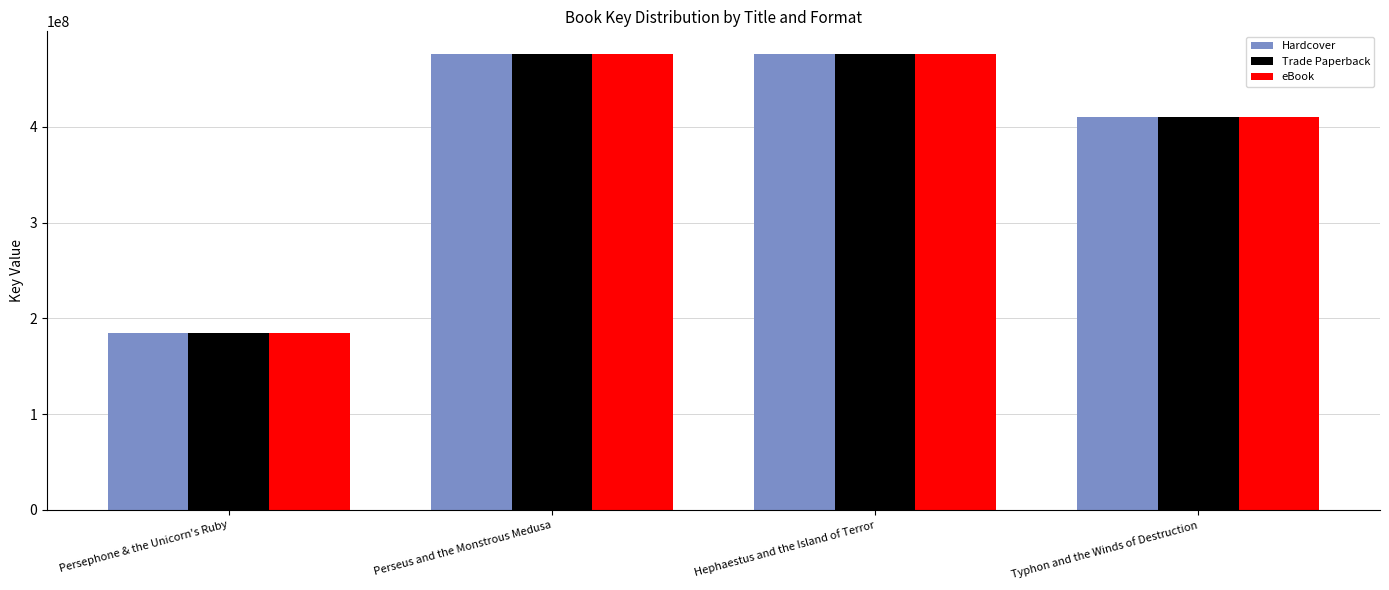

At which label does eBook reach its minimum?

Persephone & the Unicorn's Ruby